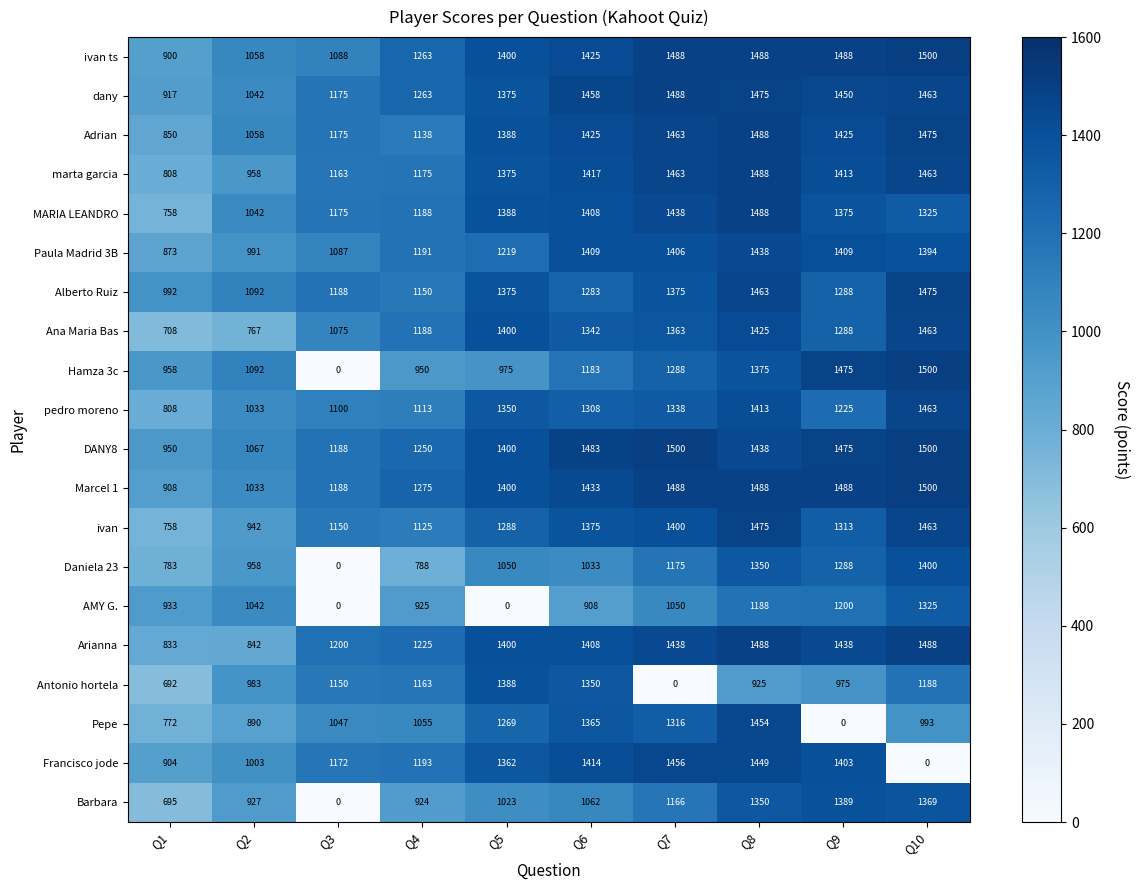

Is the value of Paula Madrid 3B at Q4 greater than the value of Daniela 23 at Q6?

Yes